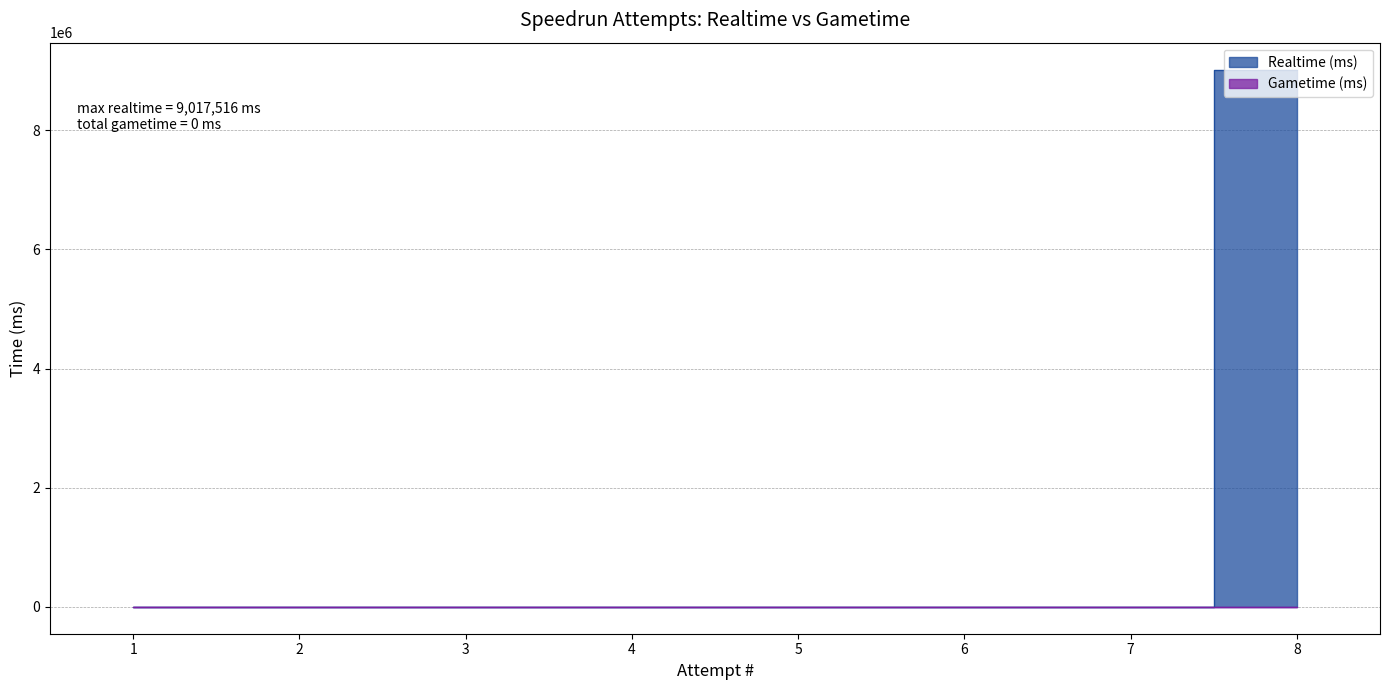

What is the difference between the values at 8 and 3?

9017516